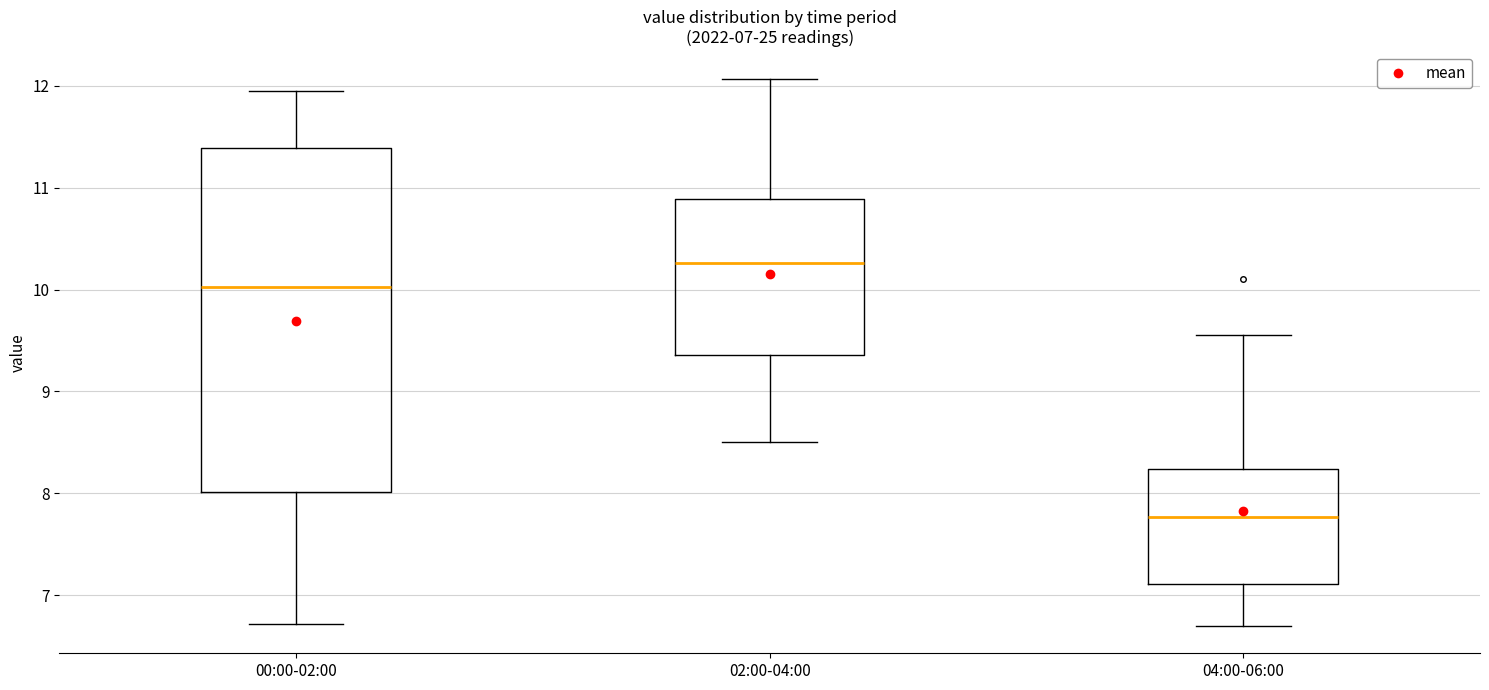

Which box has the lowest median line?

04:00-06:00